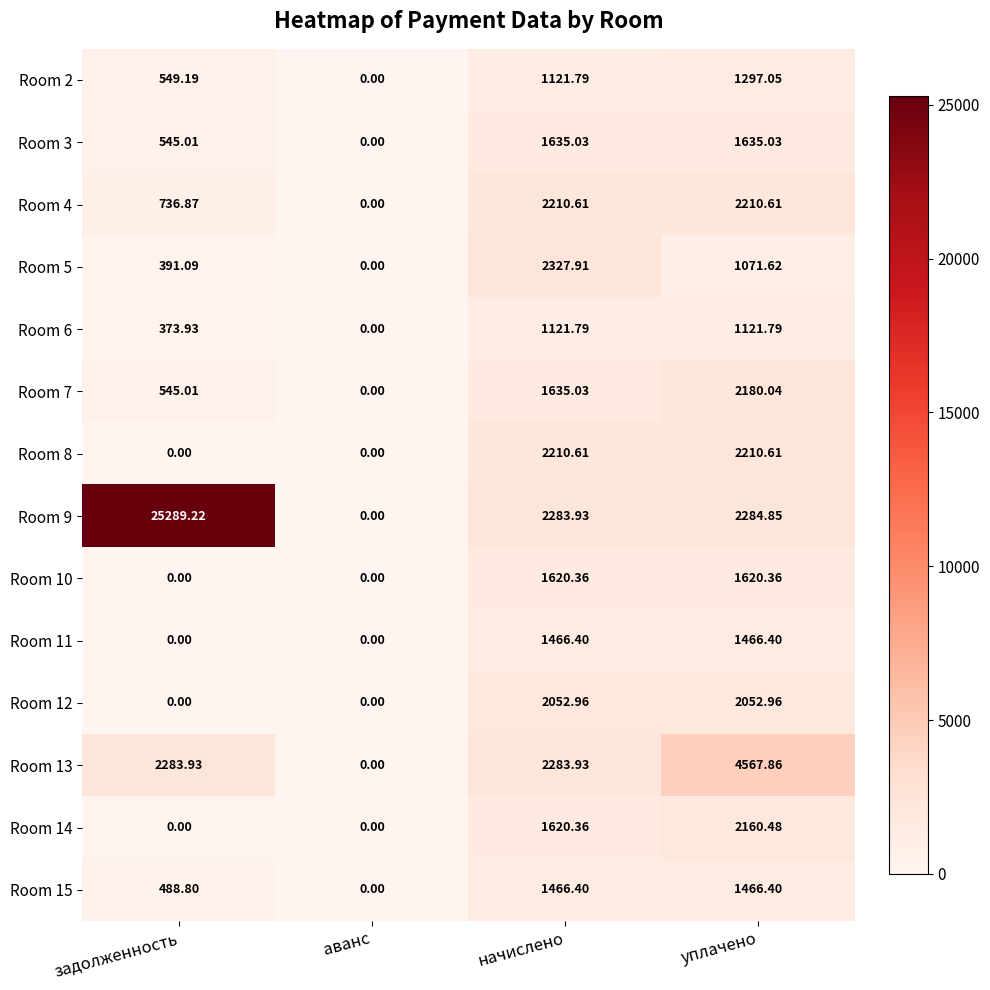

How many series are shown in this chart?

14